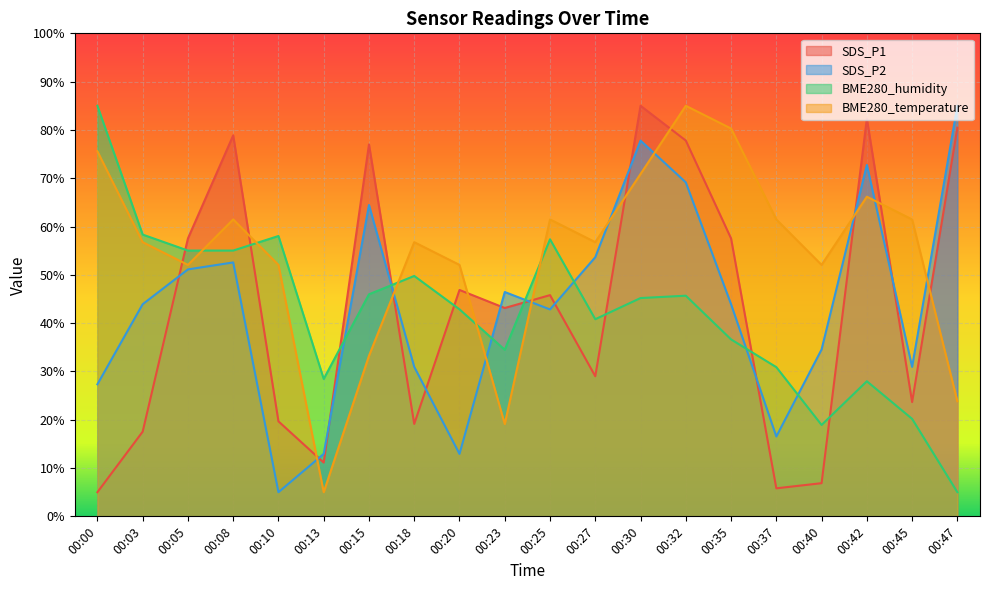

What is the total value across all series at 00:45?

136.3